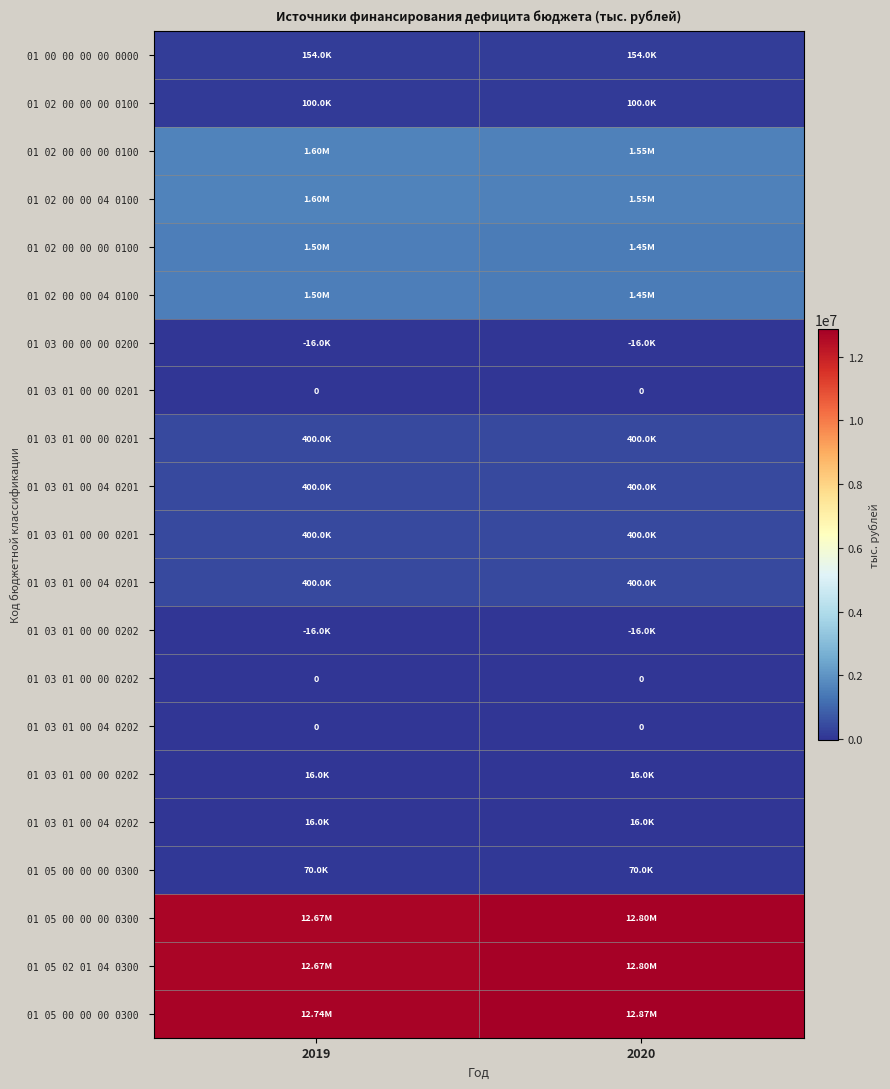

What is the spread (max minus min) of values at 2020?

12885120.1